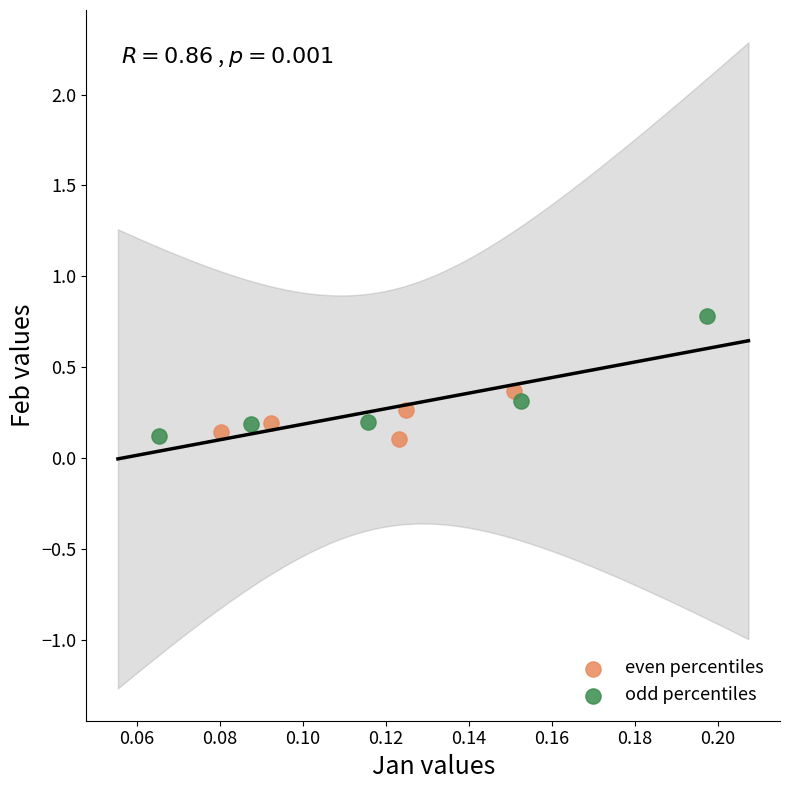

Which series reaches the maximum Y coordinate?

odd percentiles